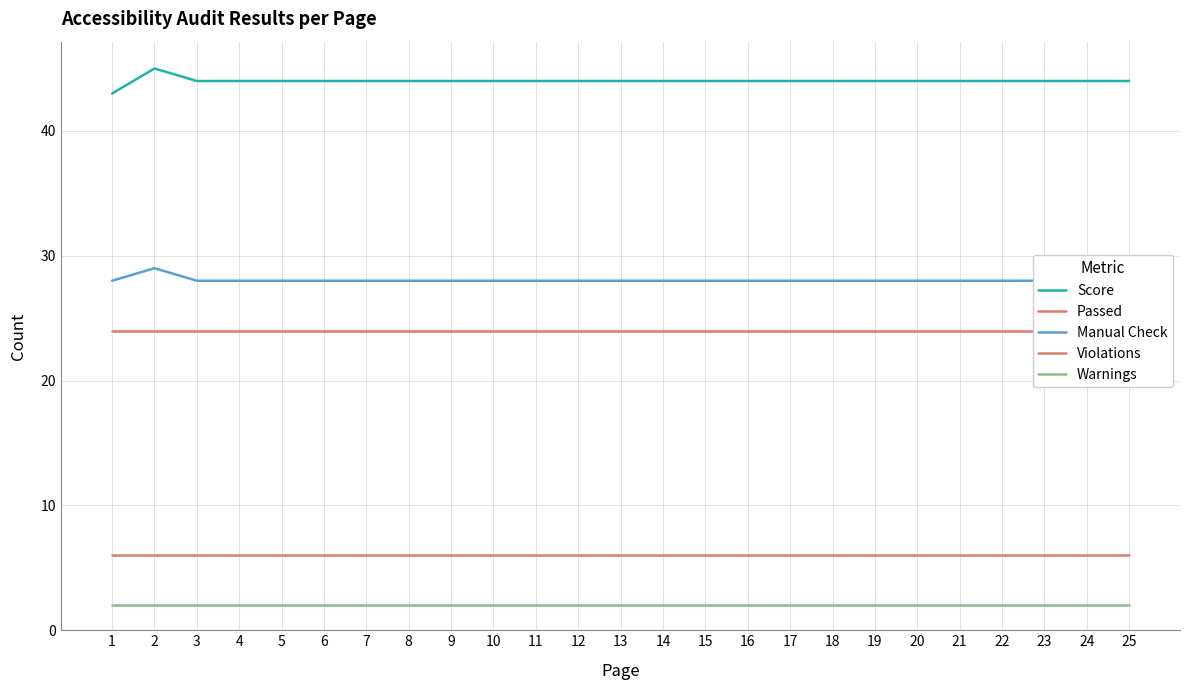

What is the sum of all Warnings values?

50